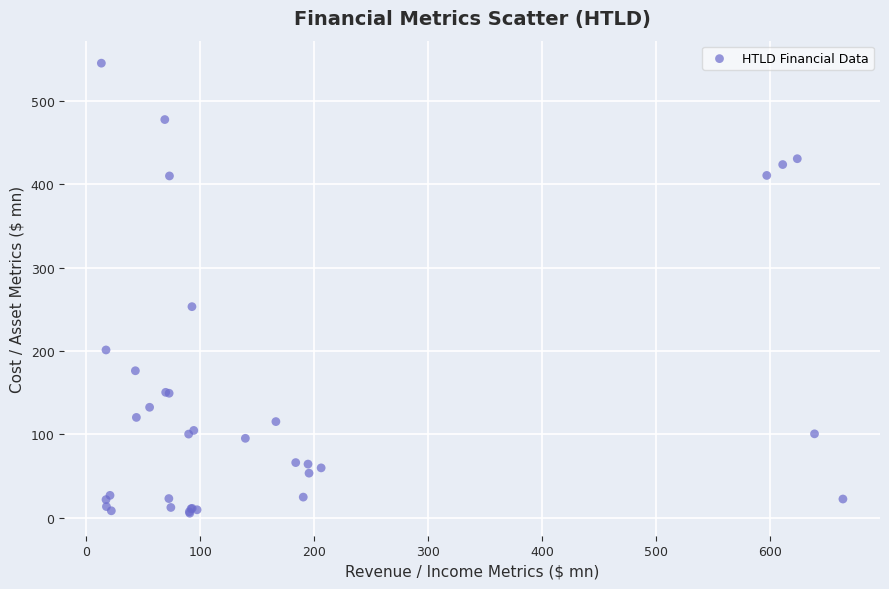

What Y value in the scatter plot is closest to 275?

253.3